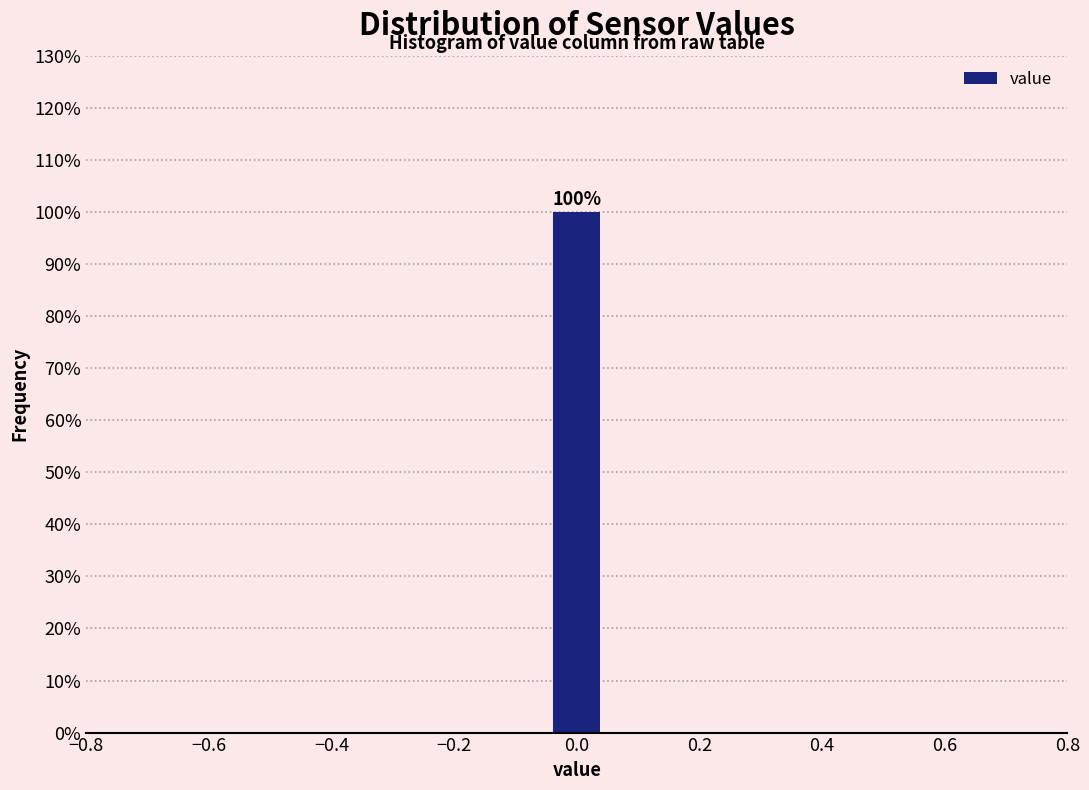

Over which range of the x-axis is the bar tallest?

-0.04 to 0.04